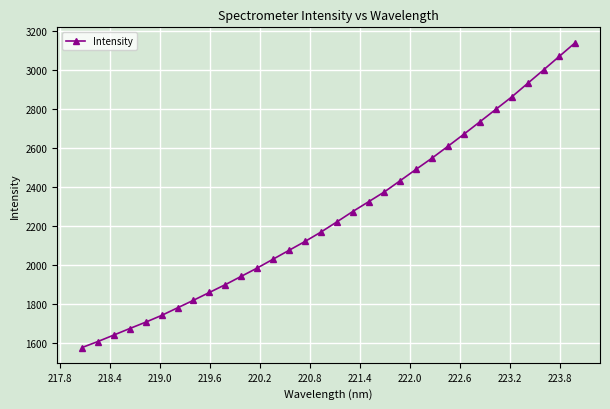

What is the minimum value shown in the chart?

1578.9